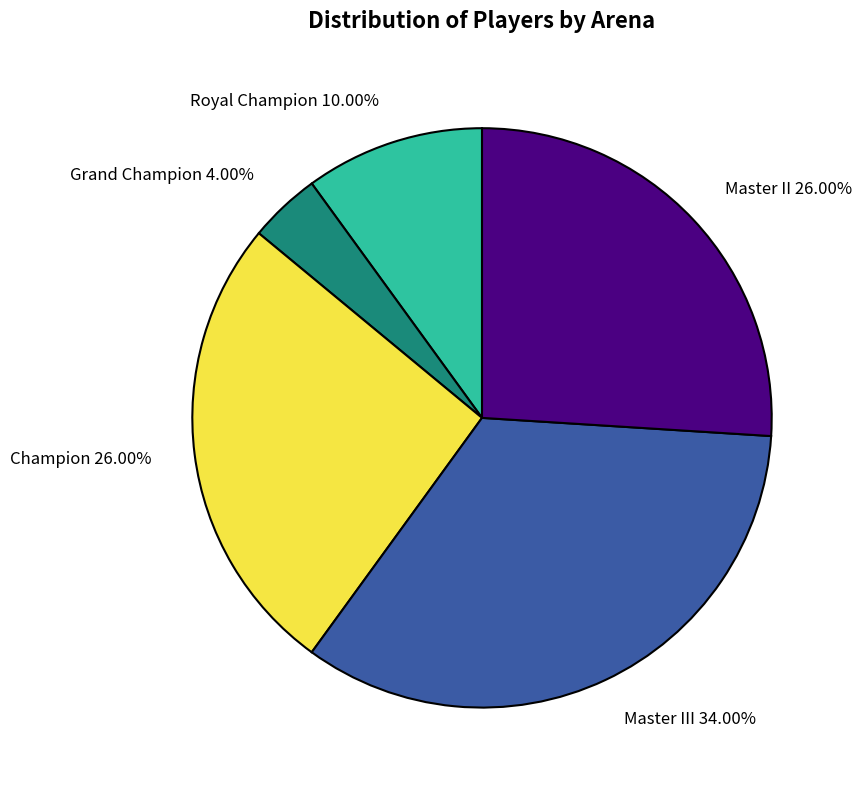

What is the ratio of the value at Champion 26.00% to the value at Grand Champion 4.00%?

6.5